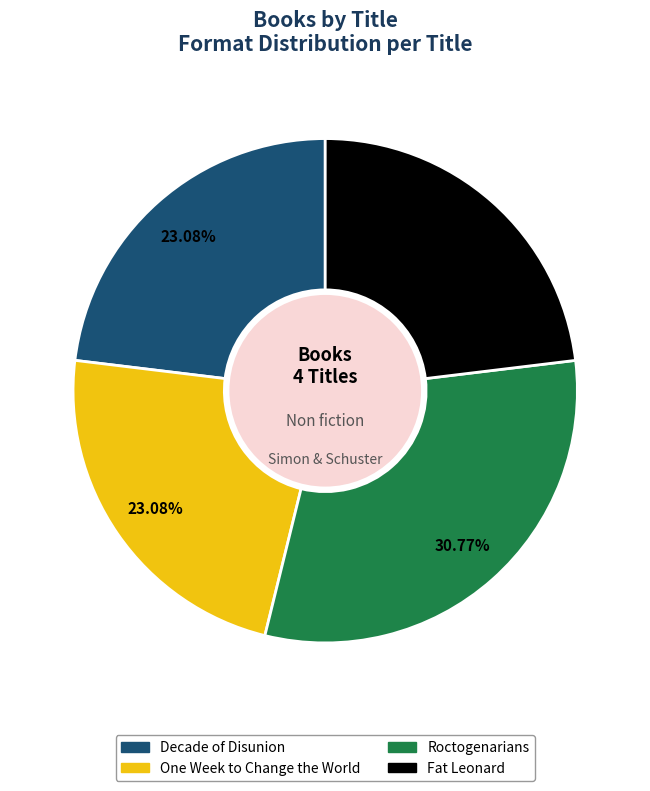

To the nearest percent, what is the combined percentage of Fat Leonard and Decade of Disunion?

46%